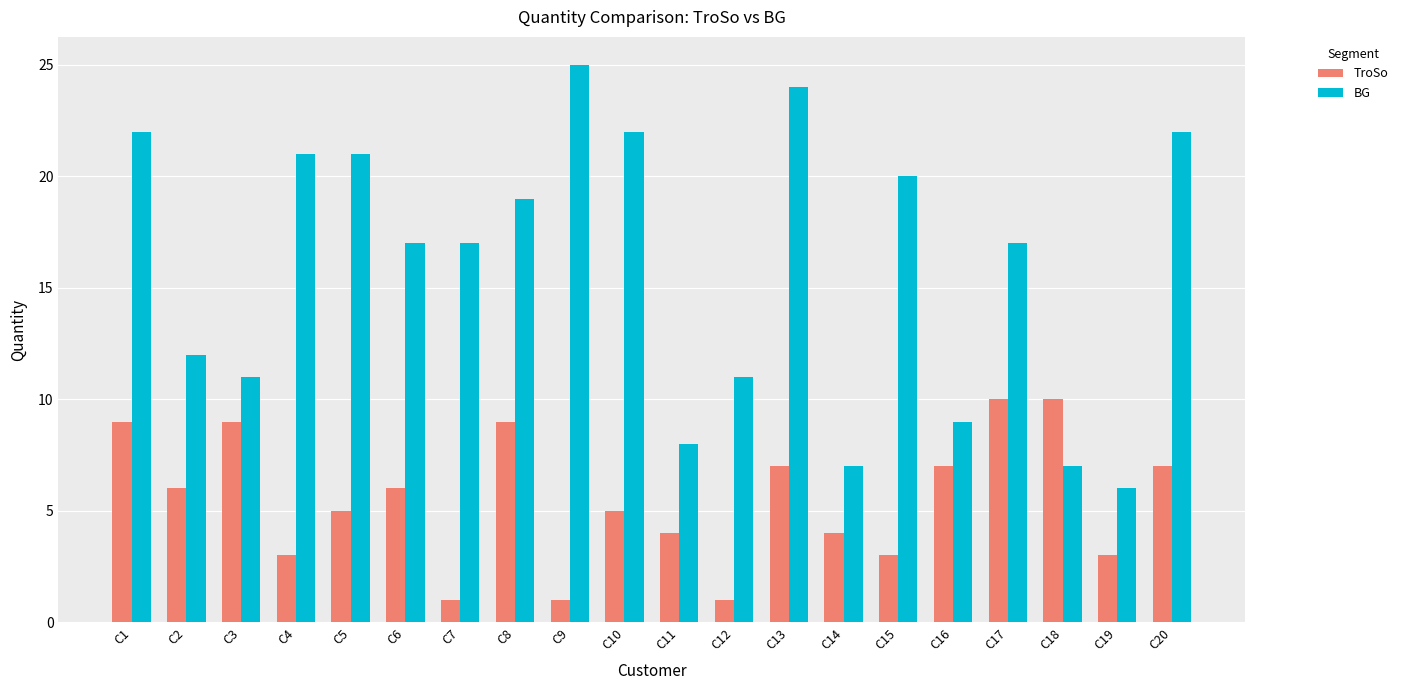

Count the TroSo values in the range 3 to 9.

15